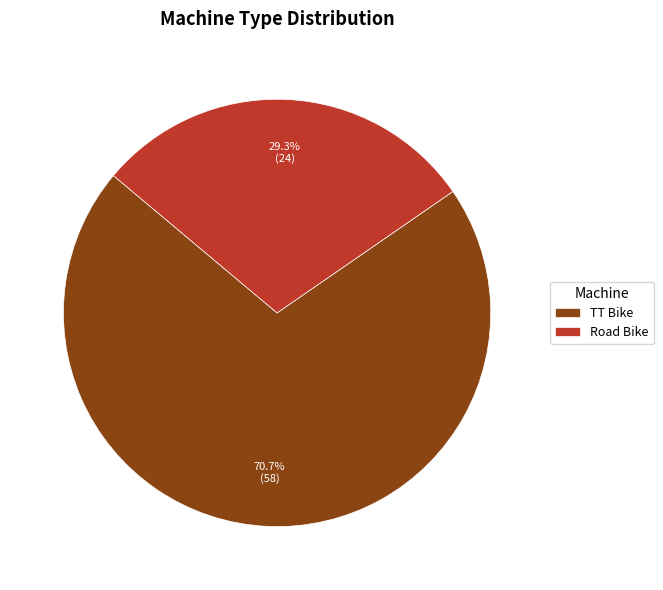

True or false: Road Bike accounts for 29% of the total.

True